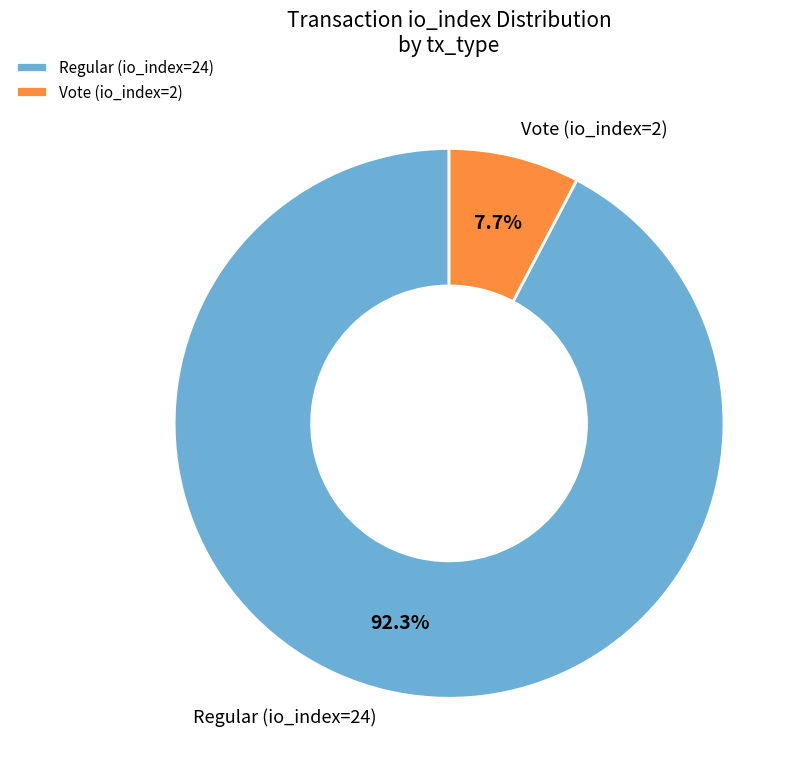

What percentage is the Regular (io_index=24) slice, to the nearest percent?

92%